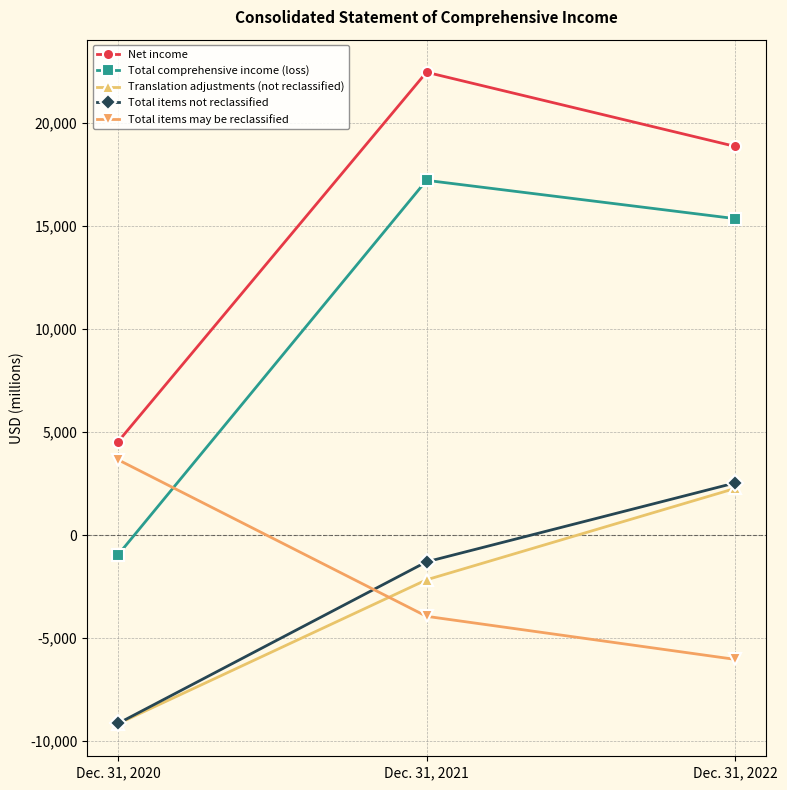

The Translation adjustments (not reclassified) series shows -9160 at Dec. 31, 2020. True or false?

True